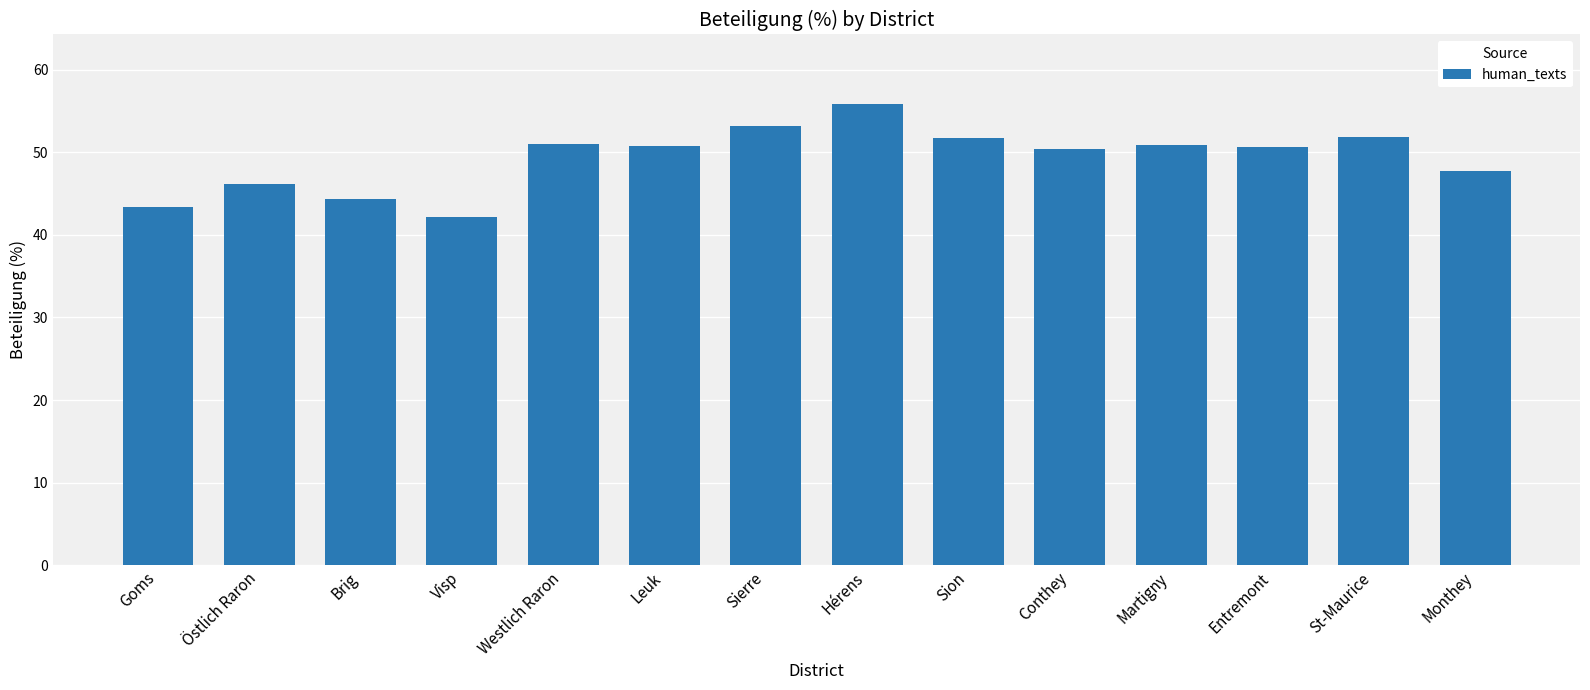

The chart shows a value of 50.9 at Westlich Raron. True or false?

True